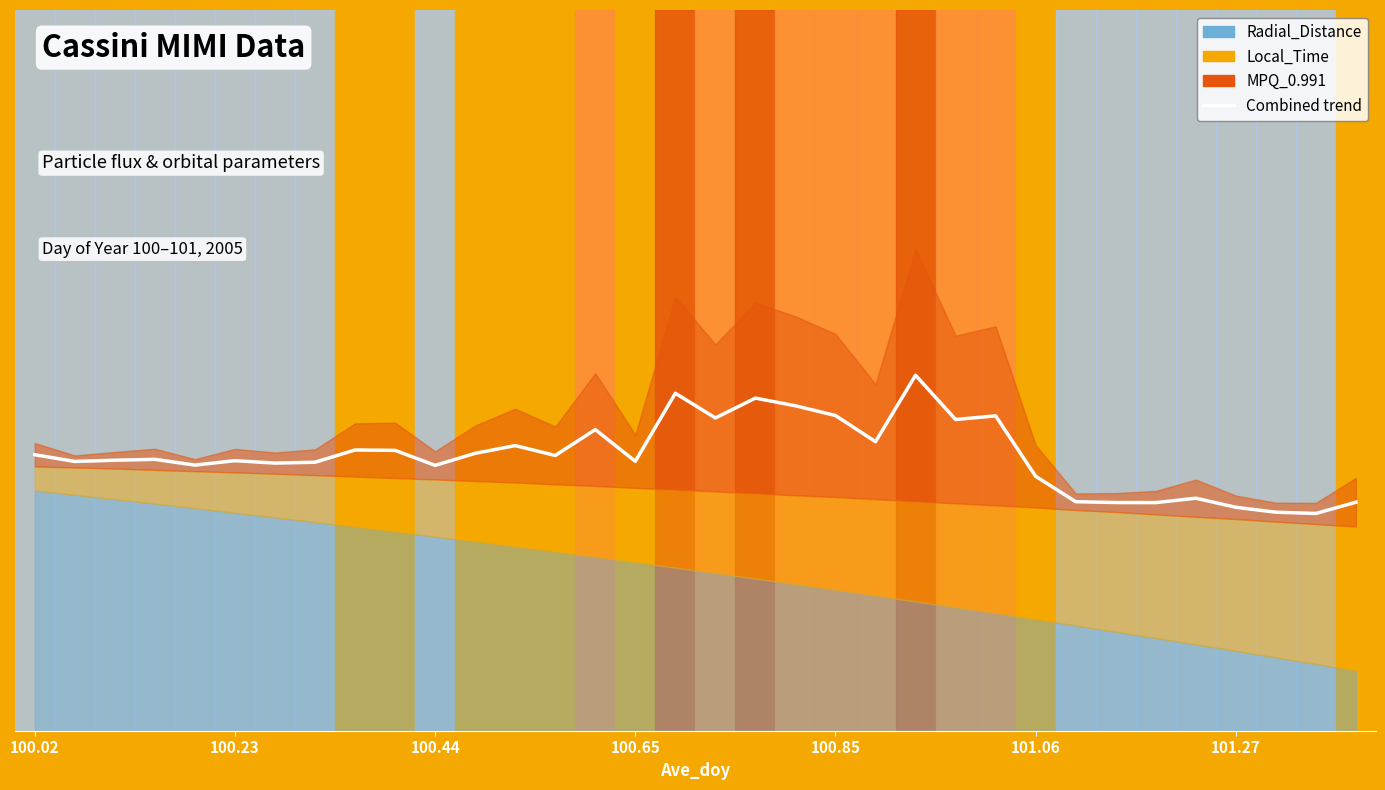

Between 18 and 8, which is larger?

18